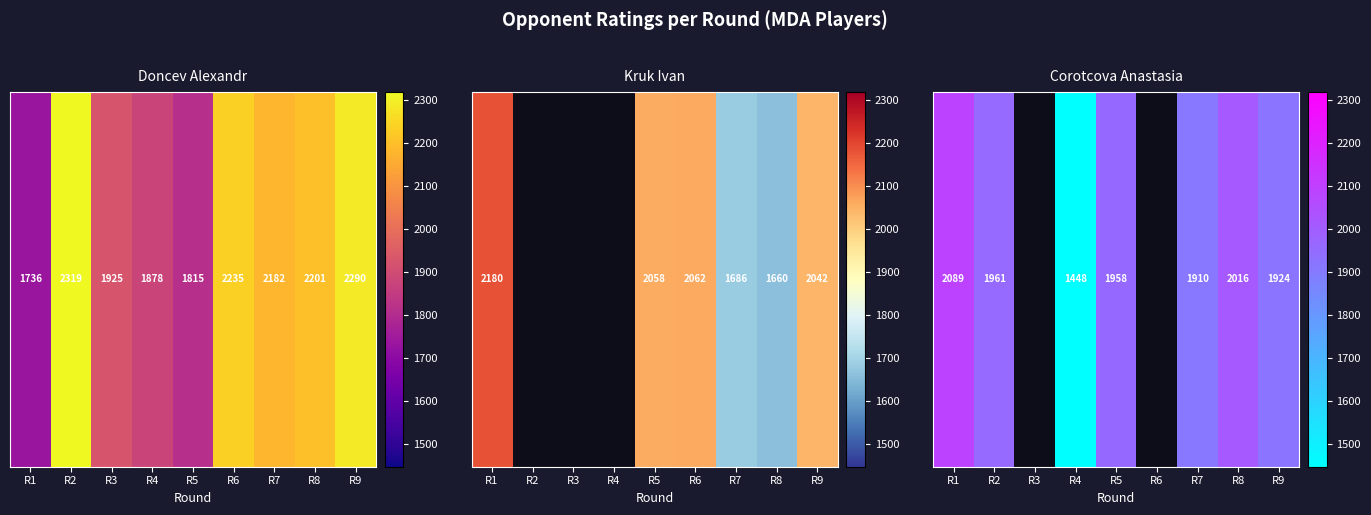

At which label does the data first exceed 1924?

R1